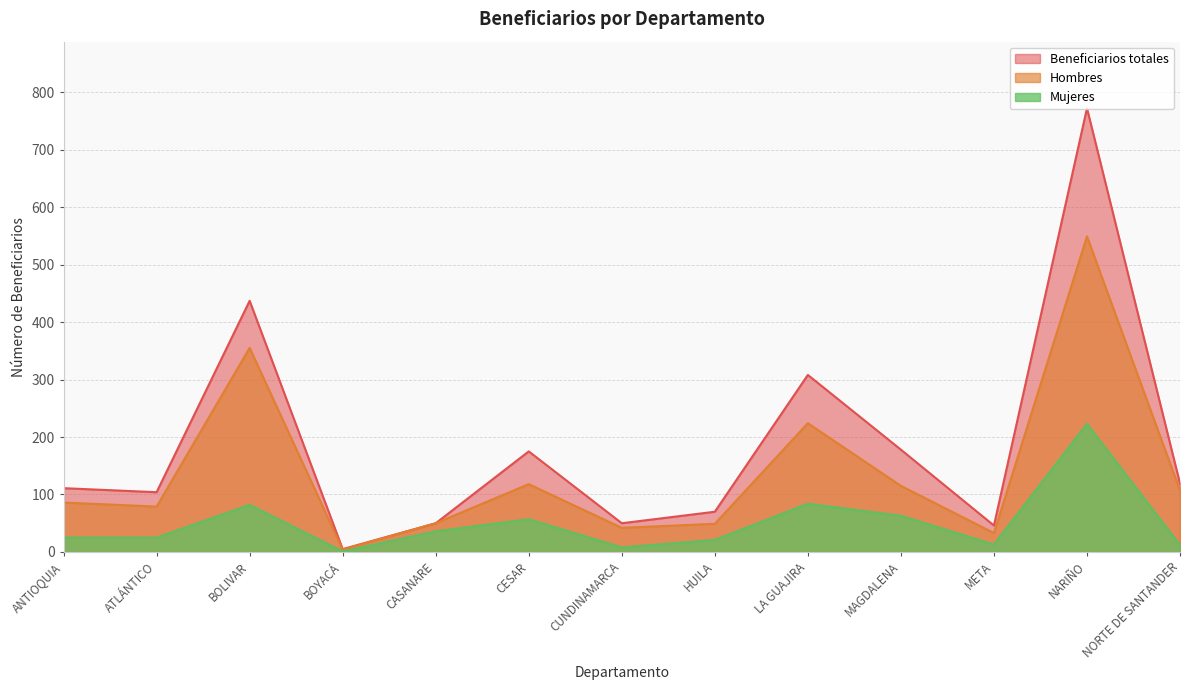

The value of Beneficiarios totales at ANTIOQUIA is 111. True or false?

True